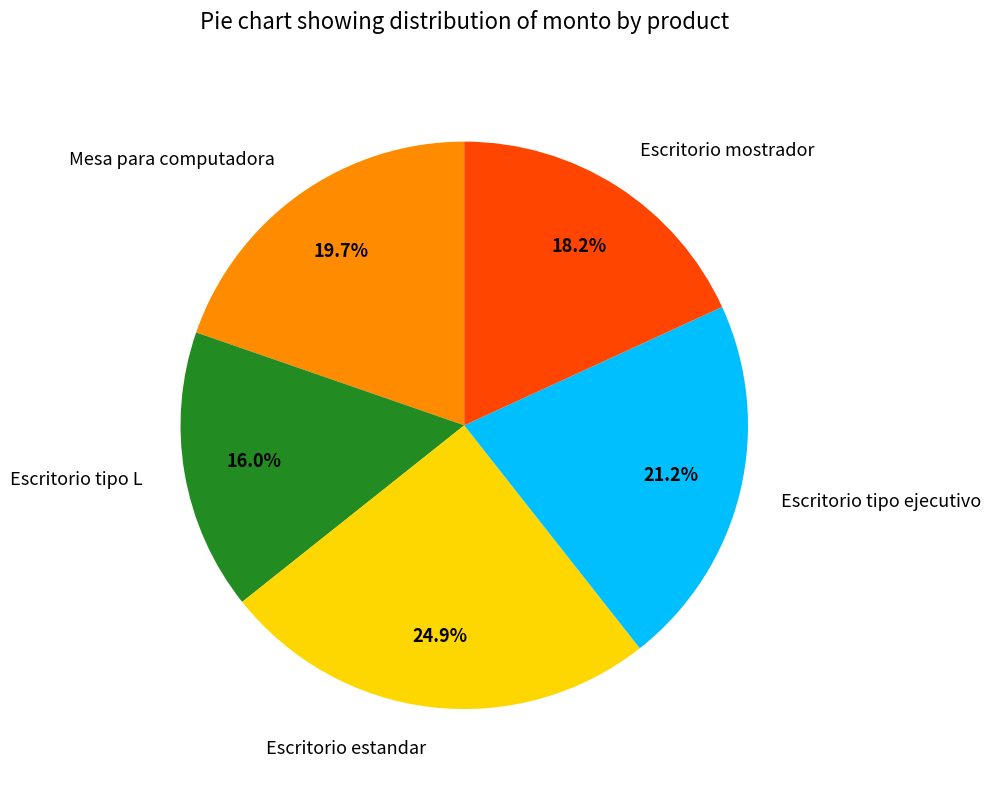

To the nearest percent, what is the difference between the largest and smallest slice percentages?

9%